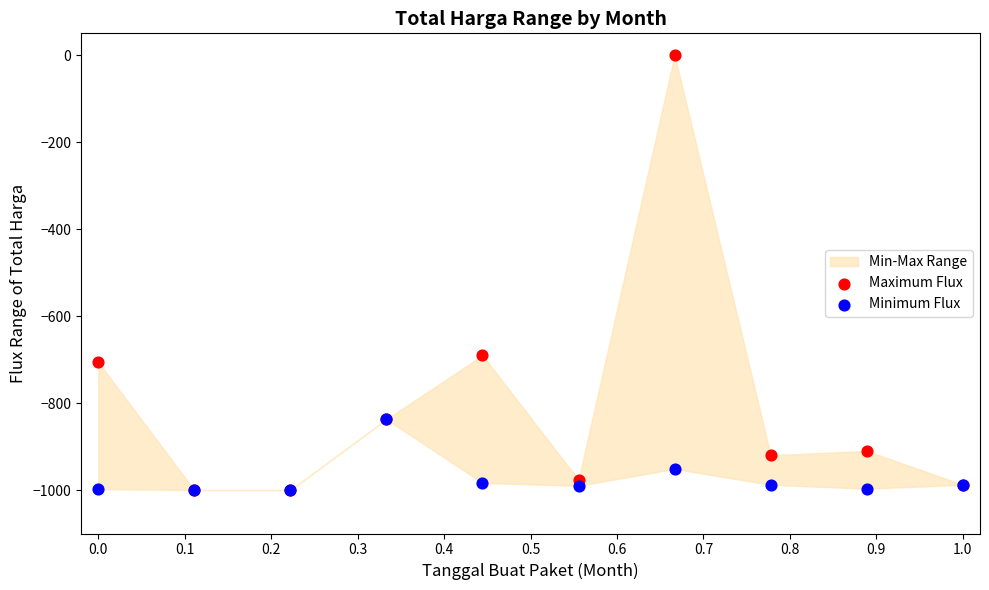

In the Maximum Flux series, what Y value is closest to -500?

-690.5